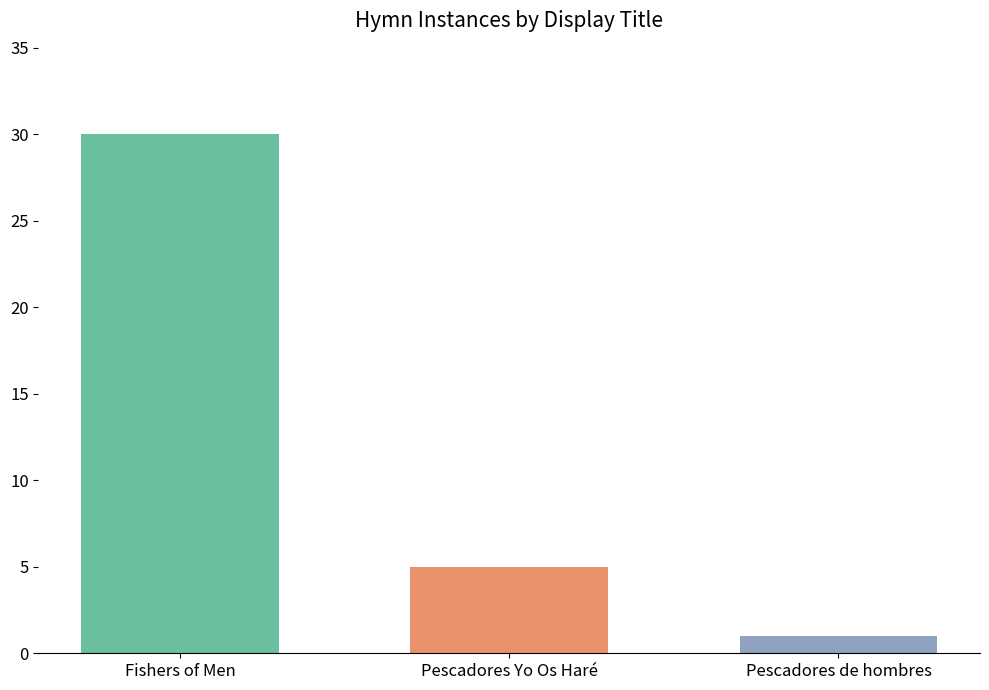

What is the value of the 1st bar from the left?

30